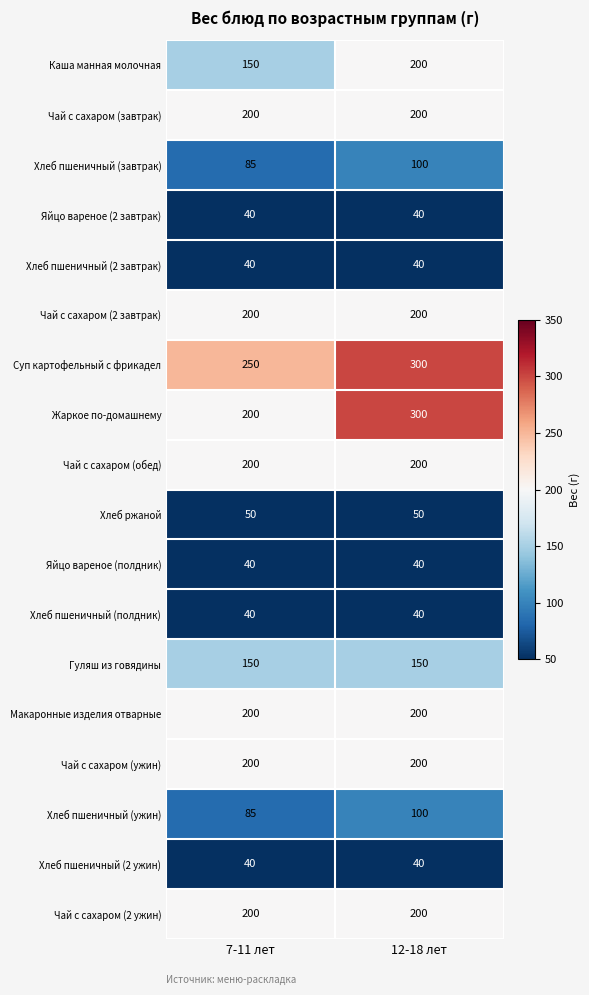

True or false: Гуляш из говядины has a value of 270 at 12-18 лет.

False